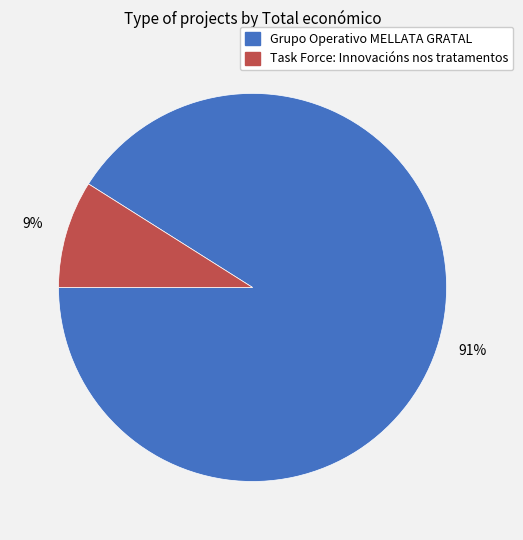

To the nearest percent, what percentage of the pie is Grupo Operativo MELLATA GRATAL?

91%